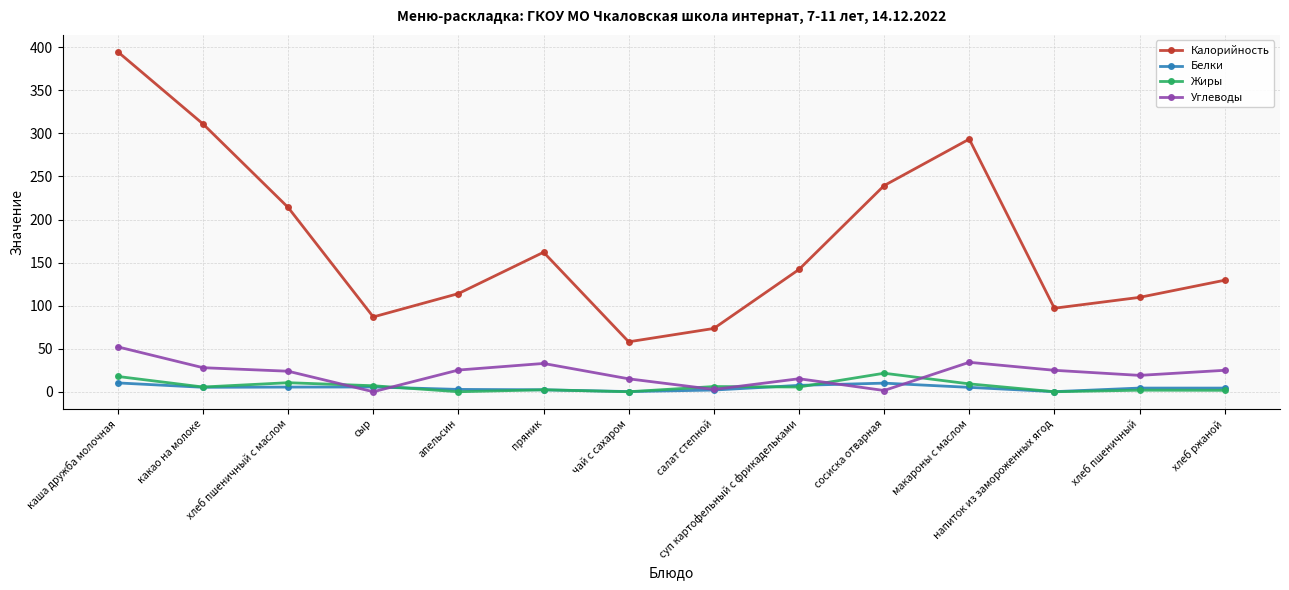

True or false: Калорийность has a value of 45.6 at хлеб ржаной.

False